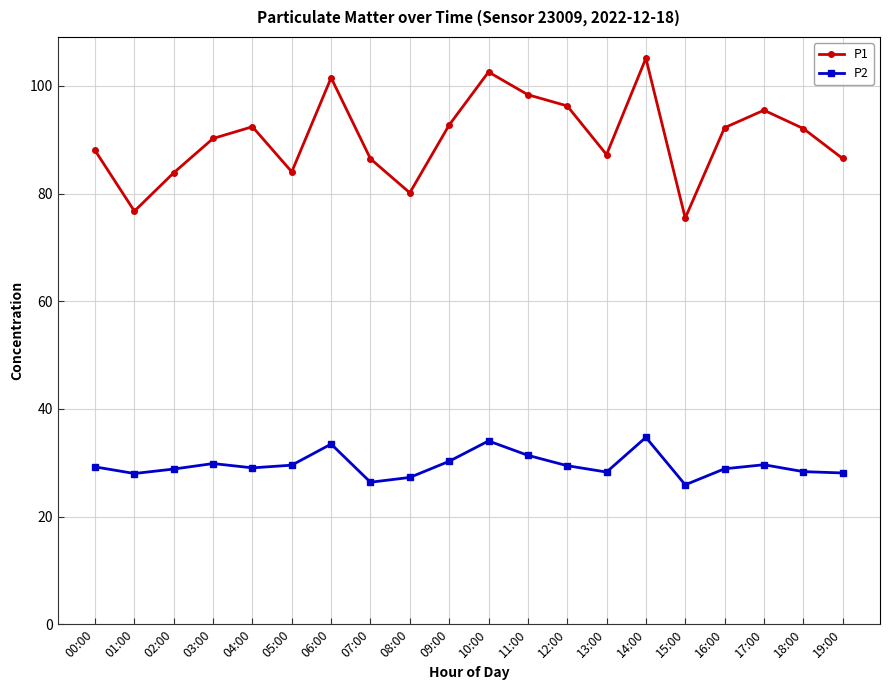

What is the sum of all P2 values?

590.6